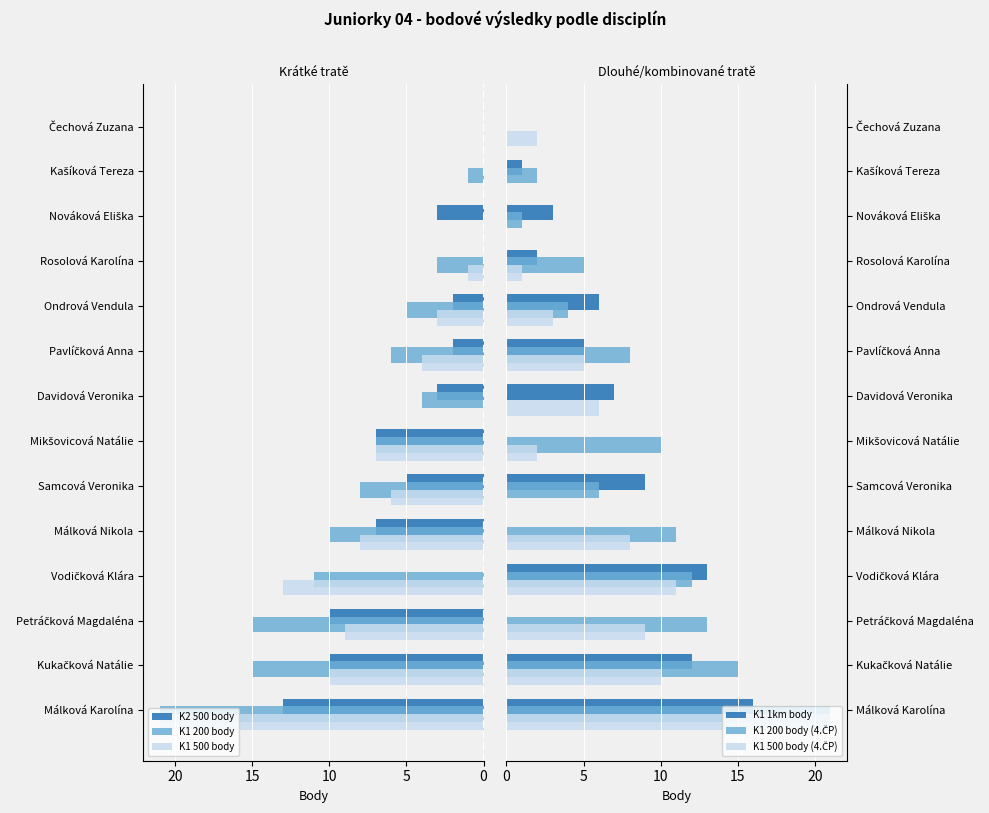

Reading left to right, list all the values displayed in this chart.

K2 500 body: 13	10	10	0	7	5	7	3	2	2	0	3	0	0
K1 200 body: 21	15	15	11	10	8	7	4	6	5	3	0	1	0
K1 500 body: 21	10	9	13	8	6	7	0	4	3	1	0	0	0
K1 1km body: 16	12	0	13	0	9	0	7	5	6	2	3	1	0
K1 200 body (4.ČP): 21	15	13	12	11	6	10	0	8	4	5	1	2	0
K1 500 body (4.ČP): 21	10	9	11	8	0	2	6	5	3	1	0	0	2